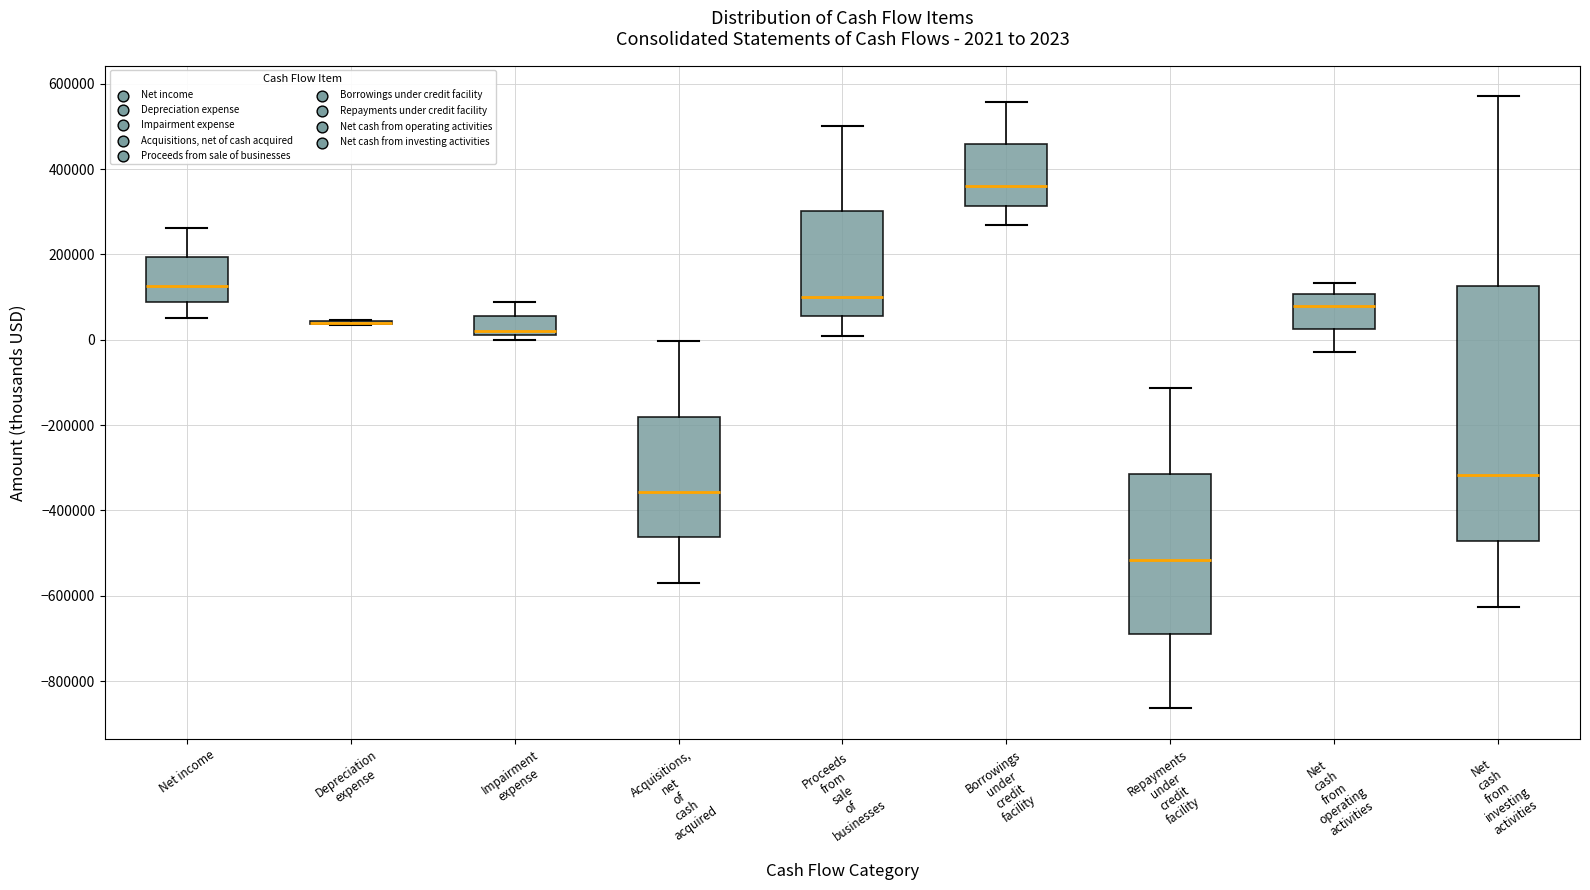

Comparing the boxes themselves (not the whiskers), which one is the tallest?

Net cash from investing activities